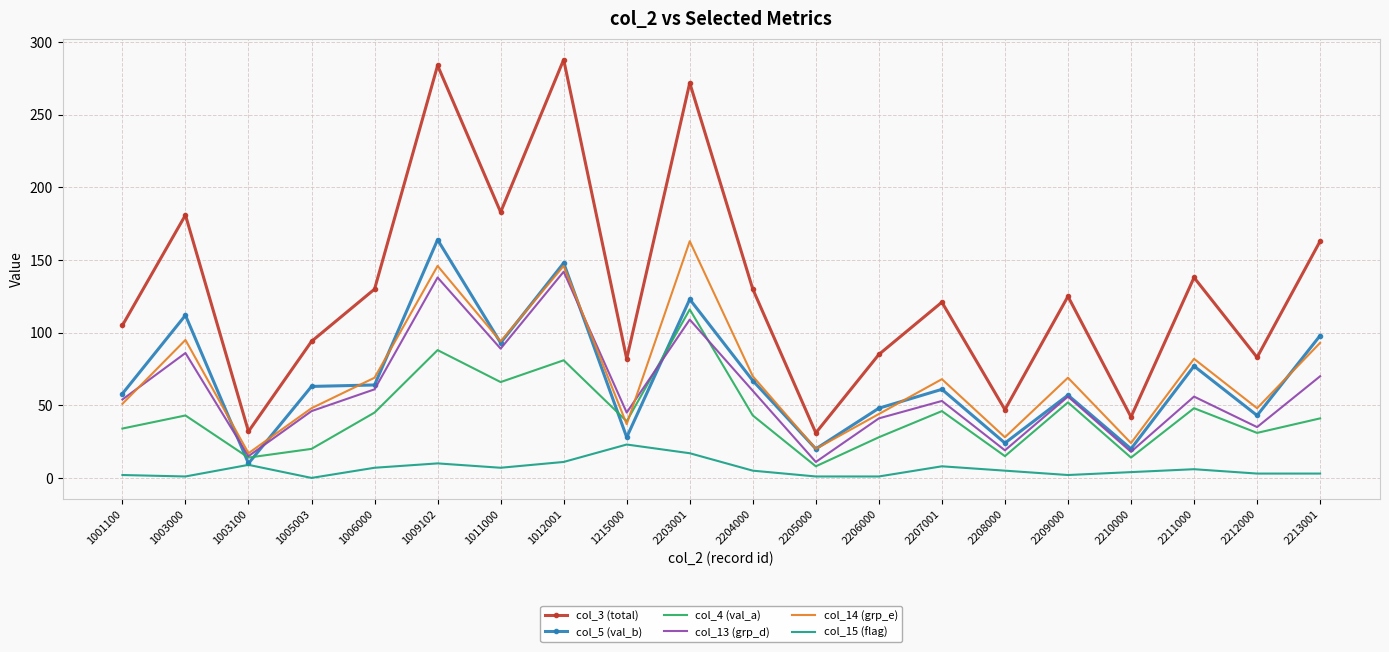

Which series has the largest range (max minus min)?

col_3 (total)